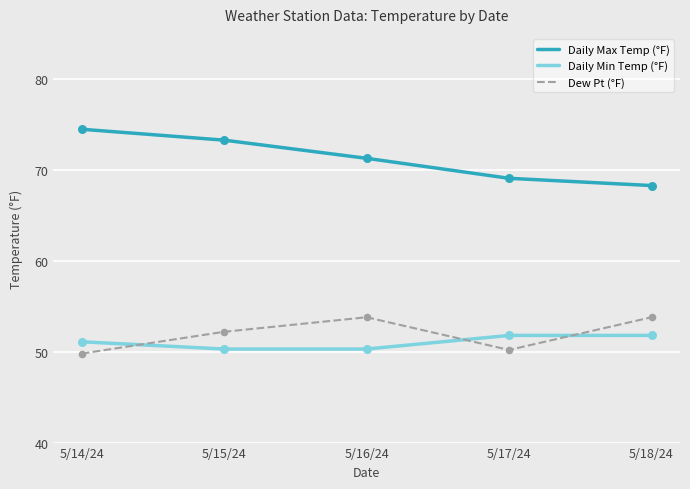

What is the difference between the highest and lowest values at 5/15/24?

23.0